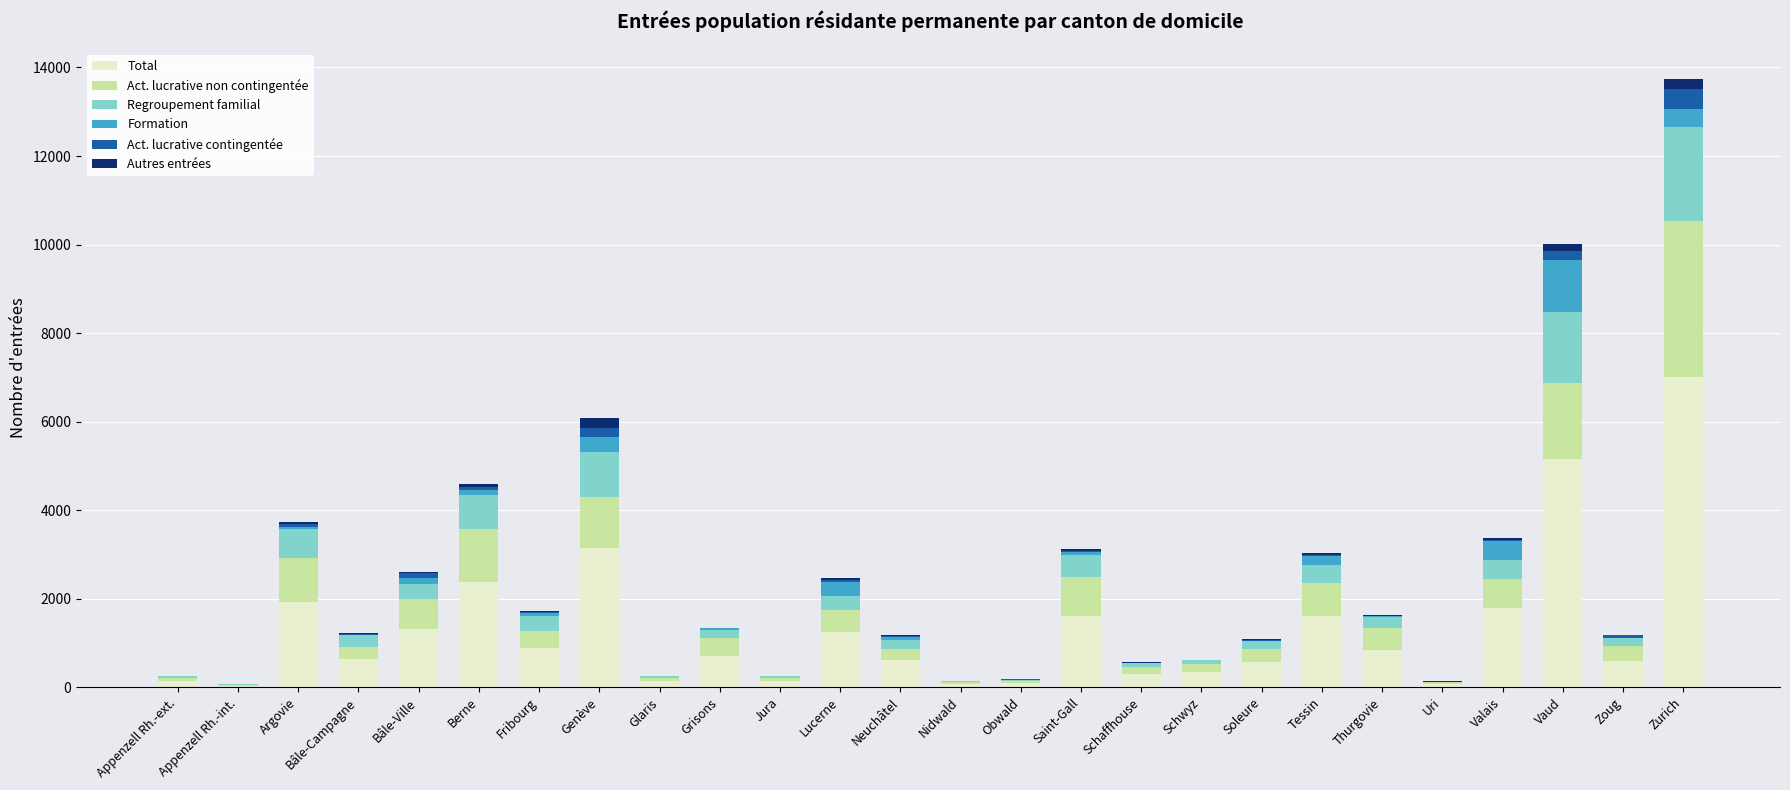

What are all the series names shown in the legend?

Total, Act. lucrative non contingentée, Regroupement familial, Formation, Act. lucrative contingentée, Autres entrées